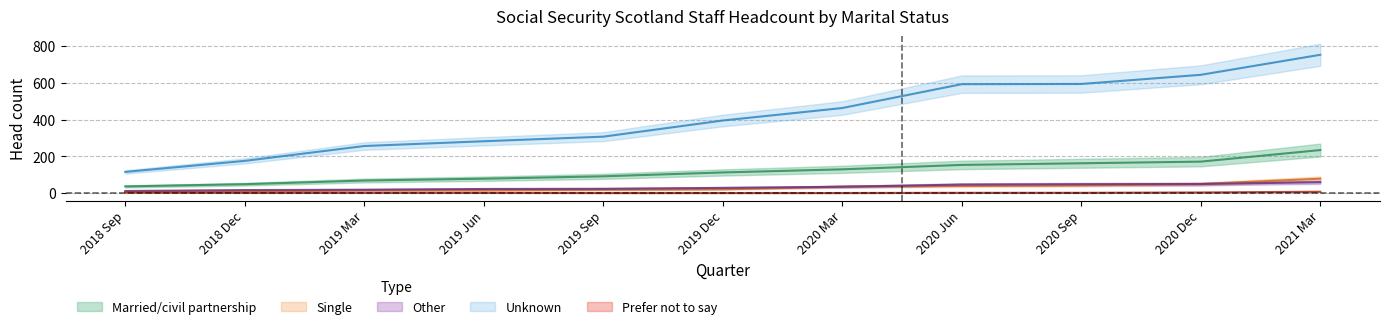

Read the Single value at 2019 Mar, to the nearest 5.

15